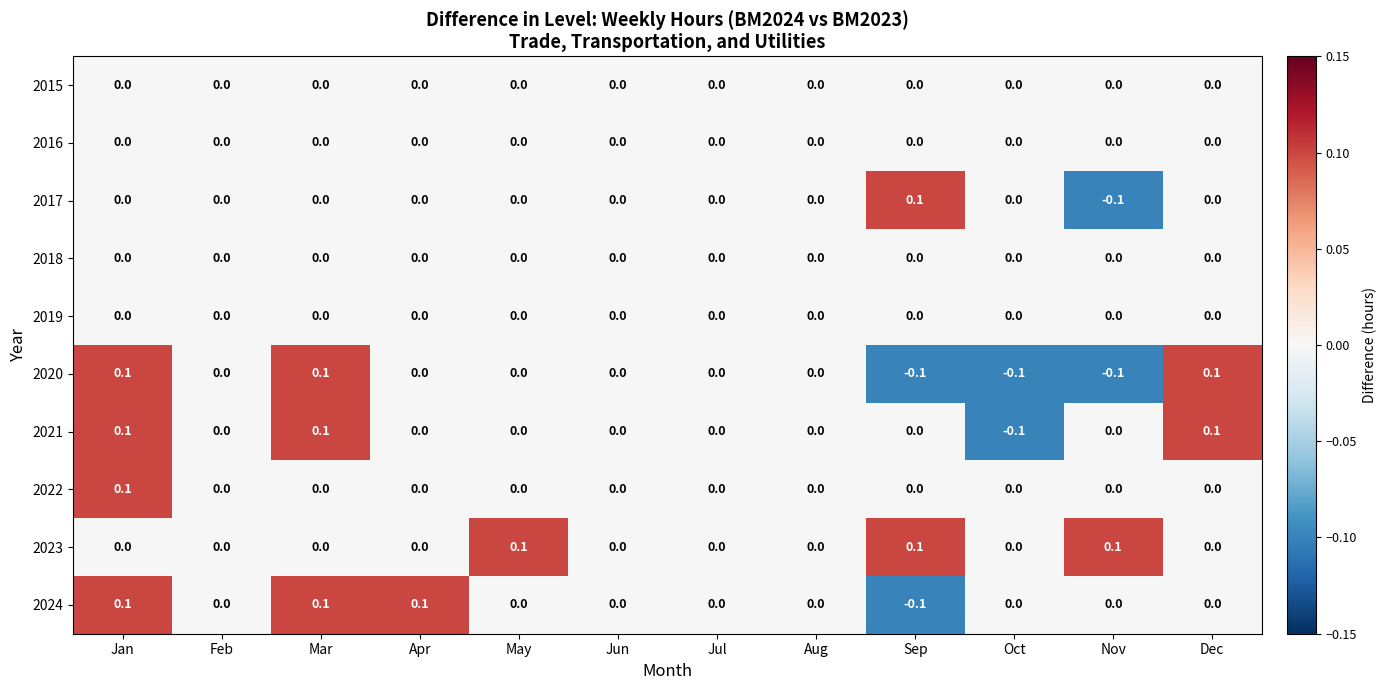

Count the 2021 values in the range 0 to 1.

11